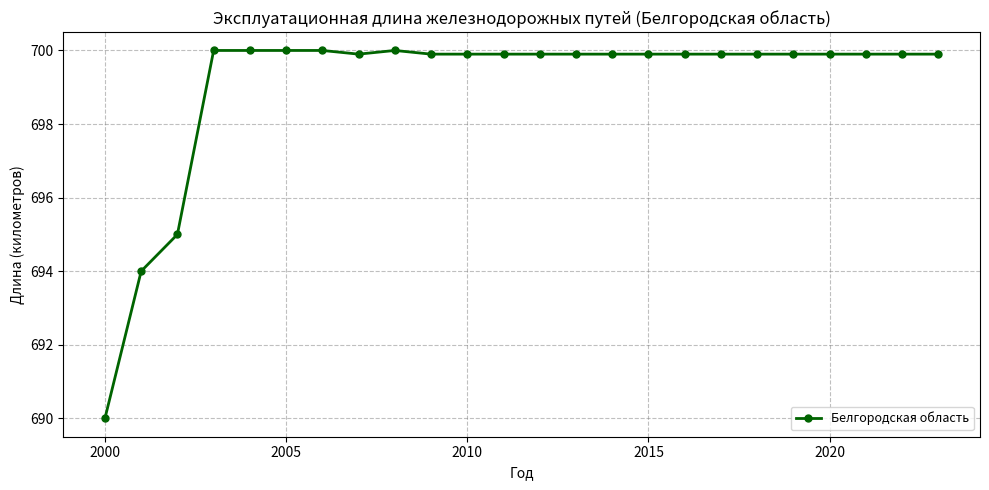

What is the value of the 16th point from the left?

699.9